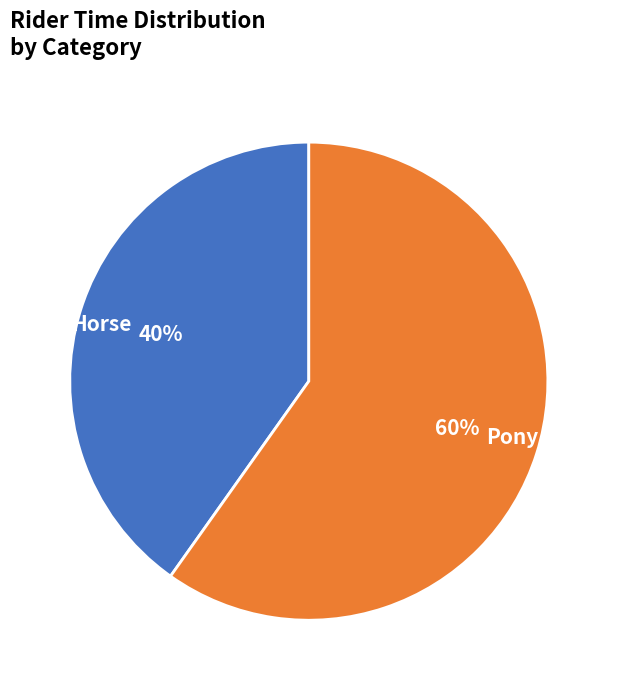

Is there any slice that represents more than half of the pie?

Yes